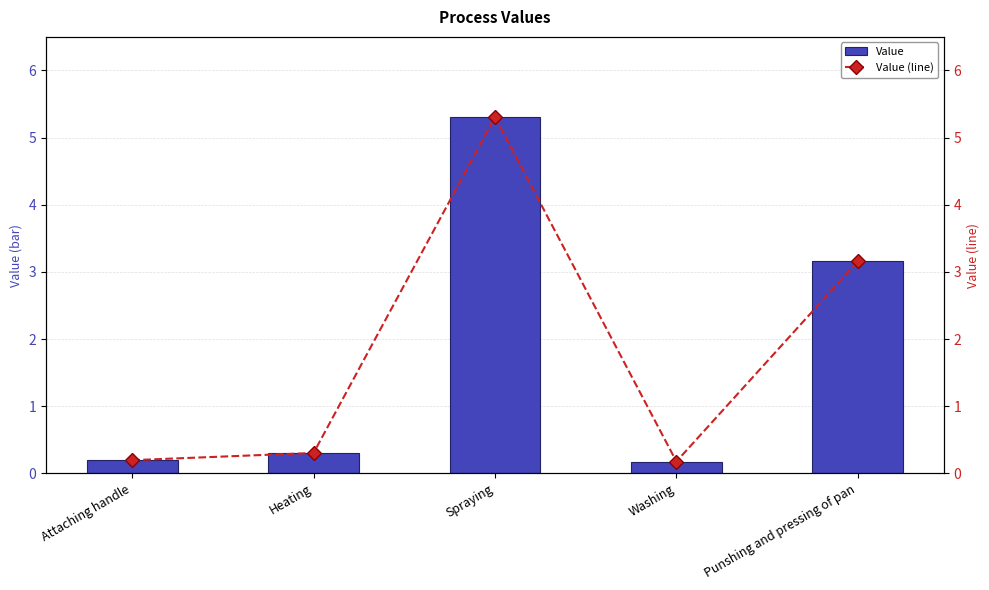

List the labels in order of Value value, smallest first.

Washing, Attaching handle, Heating, Punshing and pressing of pan, Spraying